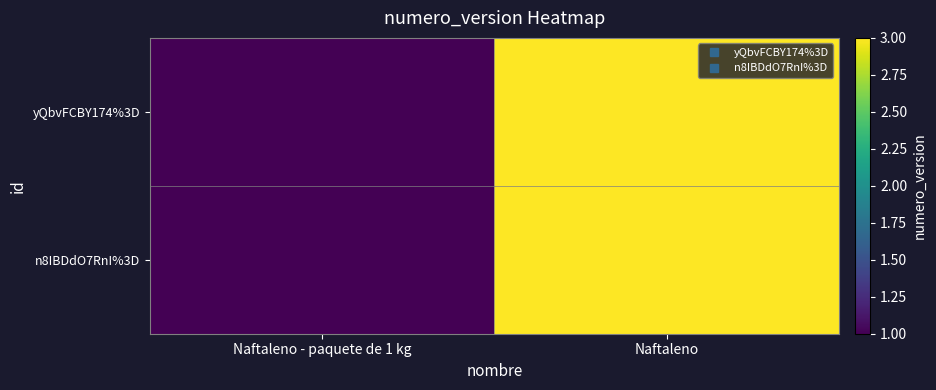

Which has a higher value, Naftaleno or Naftaleno - paquete de 1 kg?

Naftaleno